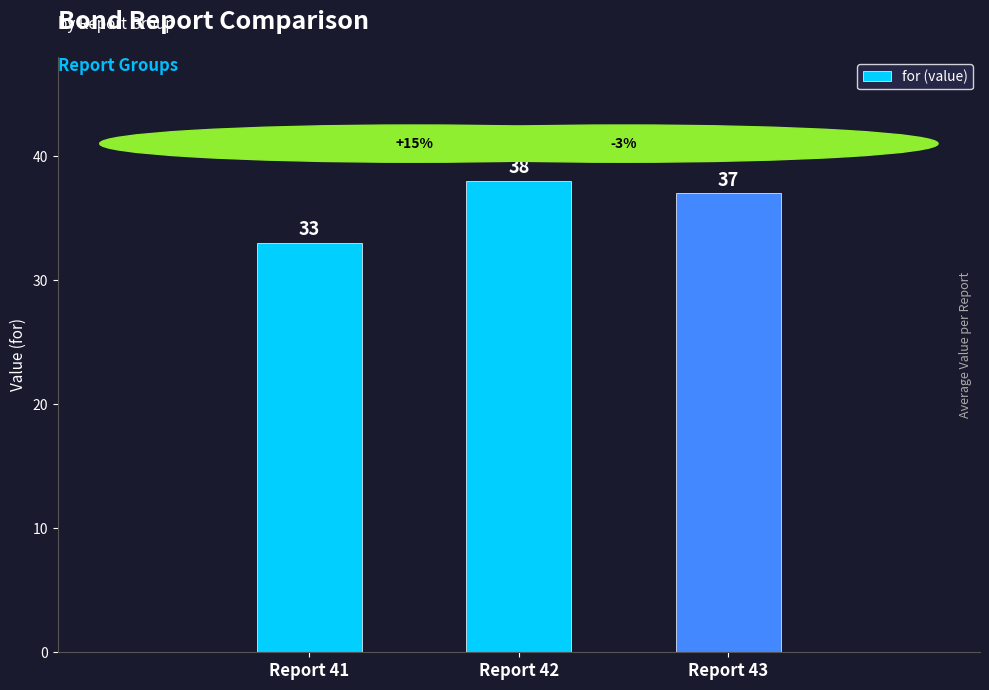

List the labels in order of value, smallest first.

Report 41, Report 43, Report 42